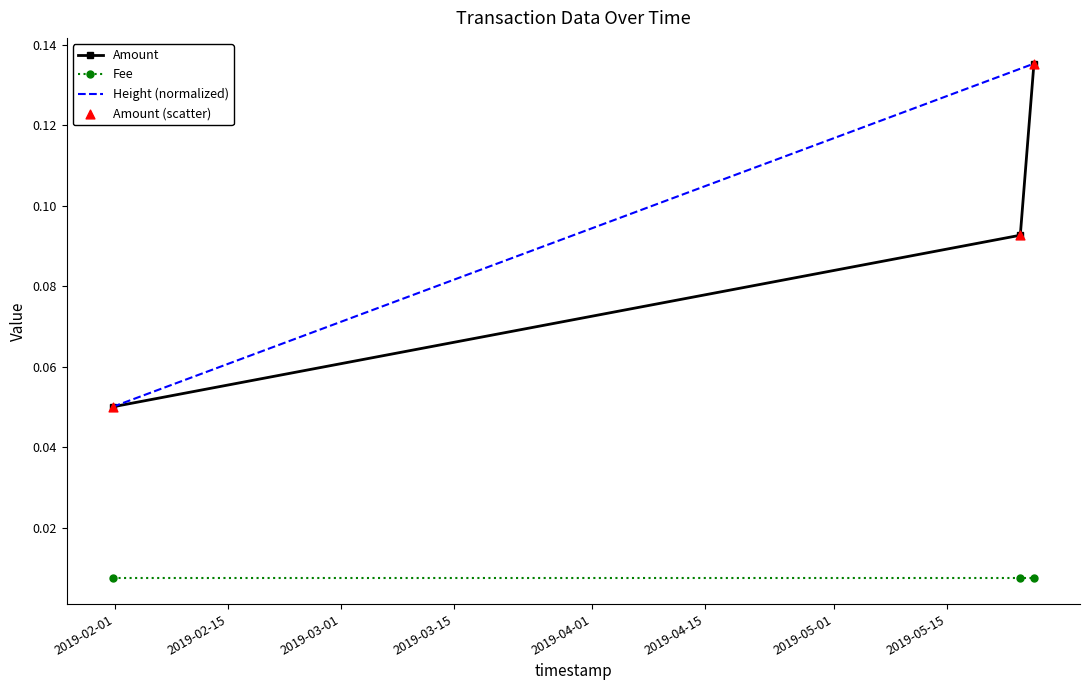

Which series has the largest total across all categories?

Height (normalized)